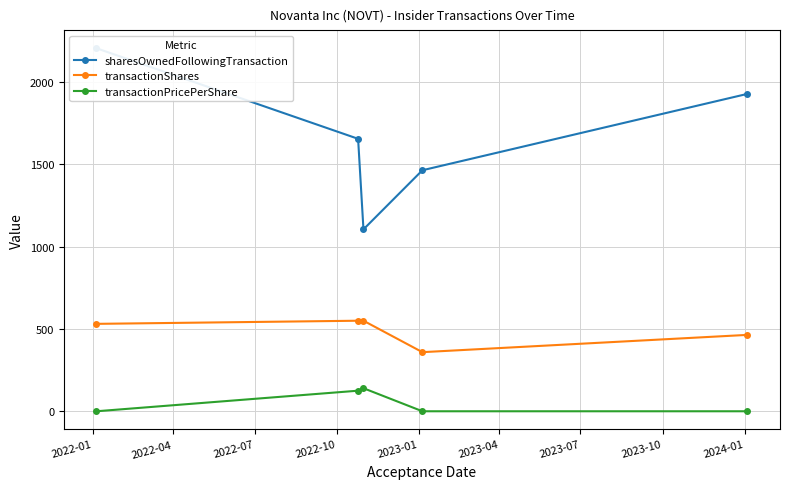

True or false: transactionShares and transactionPricePerShare cross at least once.

False